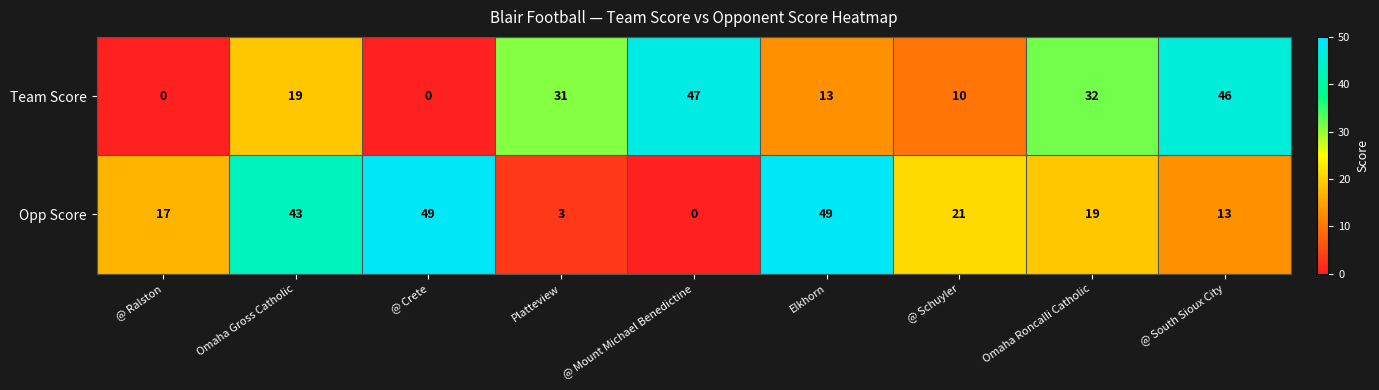

Is it true that Team Score equals 32 at Omaha Roncalli Catholic?

True